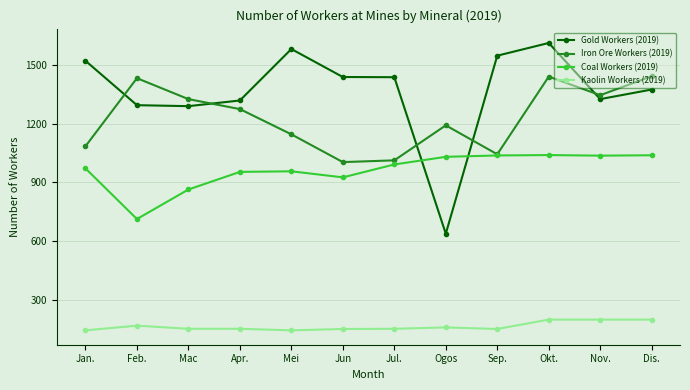

What is the average value of the Coal Workers (2019) series?

964